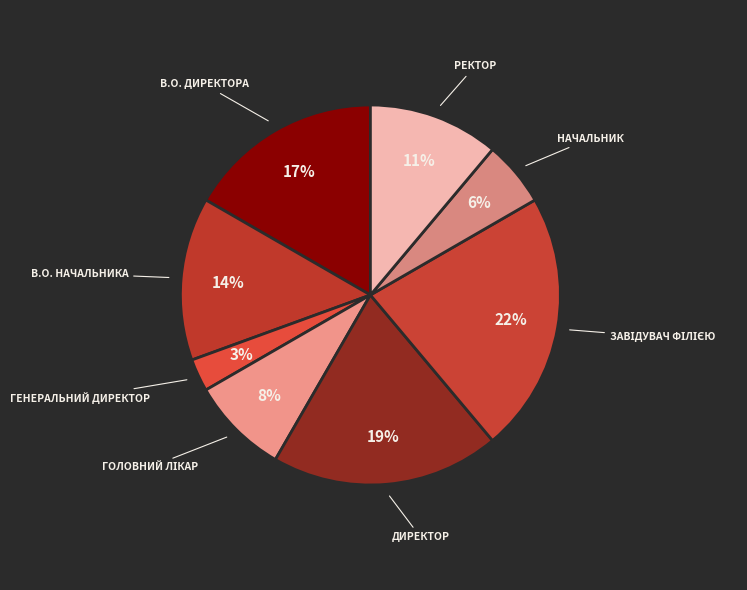

How many segments does this pie chart have?

8